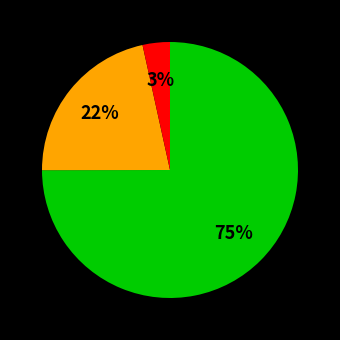

Is there any slice that represents more than half of the pie?

Yes